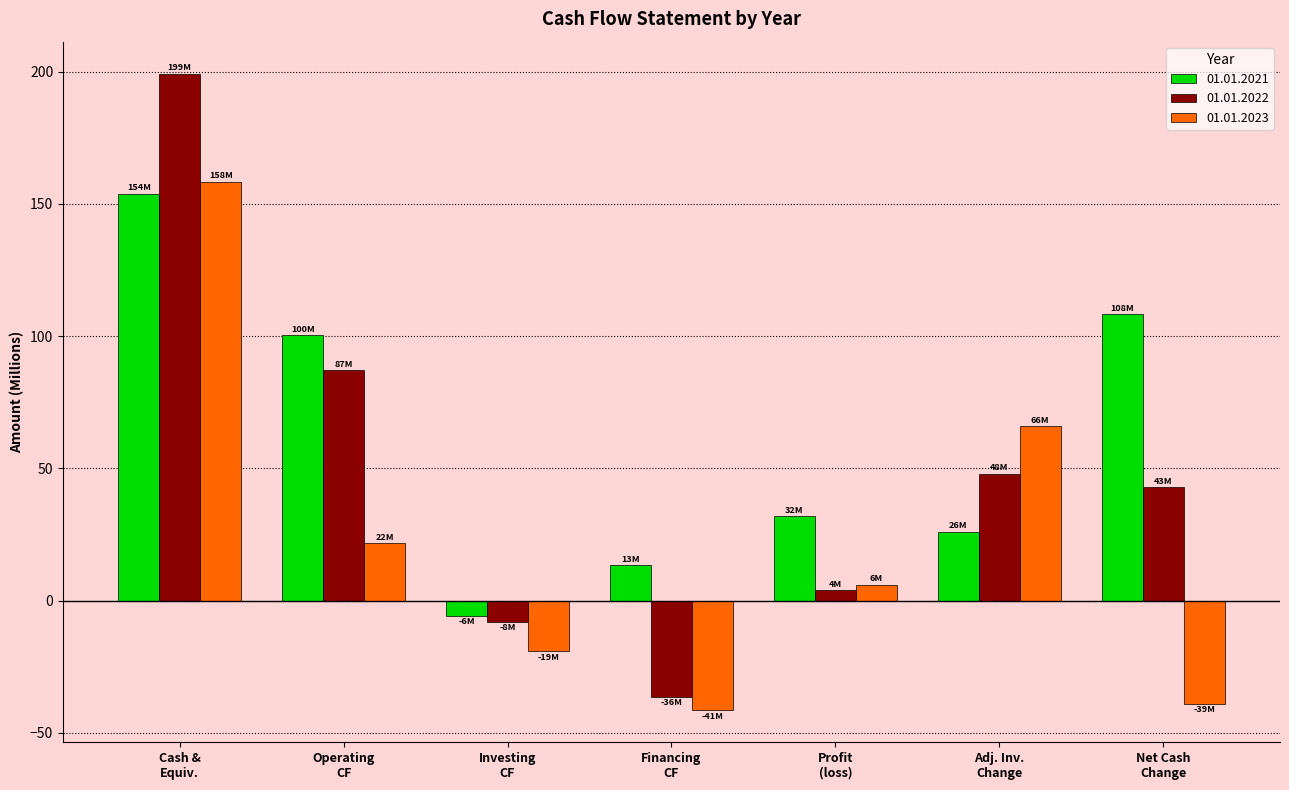

What is the value of the 01.01.2022 bar at the 3rd from the left?

-8.0